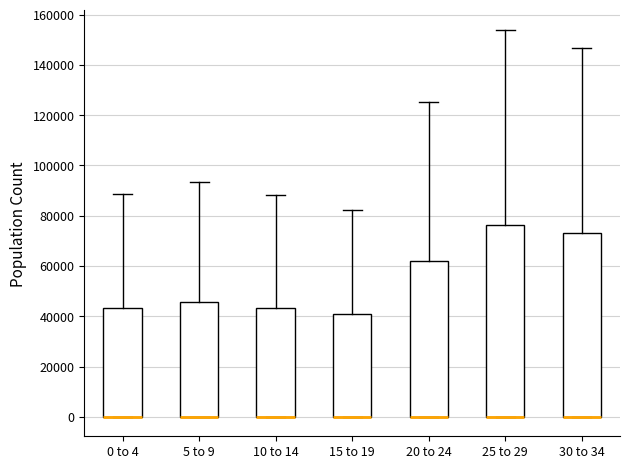

Where is the lower edge of the box for 30 to 34 on the y-axis? The values are not printed on the chart, so give them approximately, as read against the axis.

0